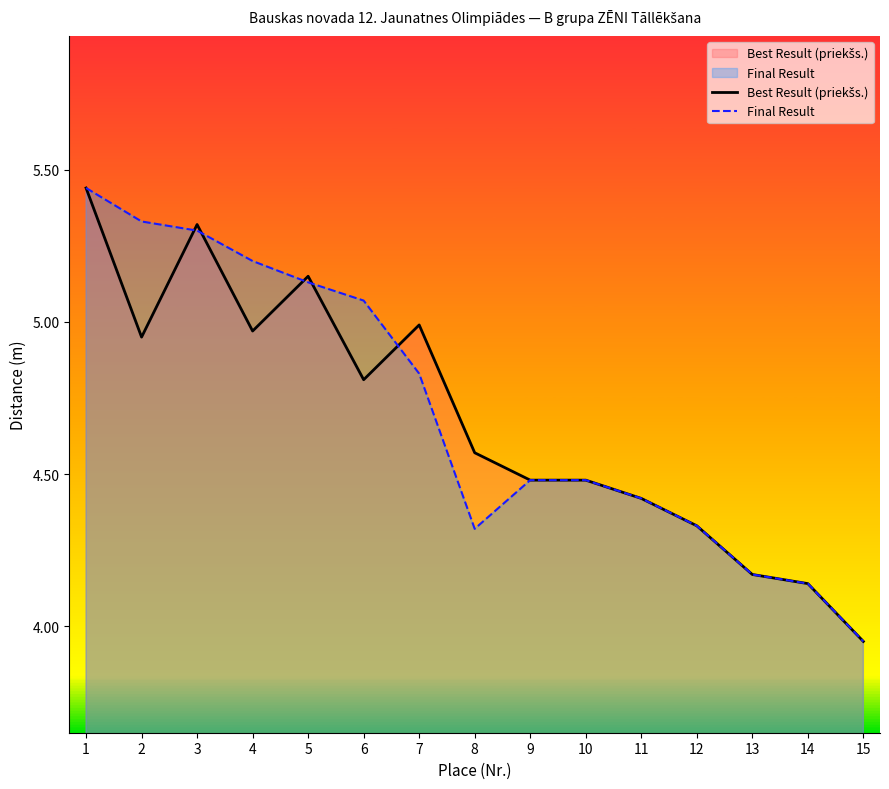

What is the average value of the Final Result series?

4.7